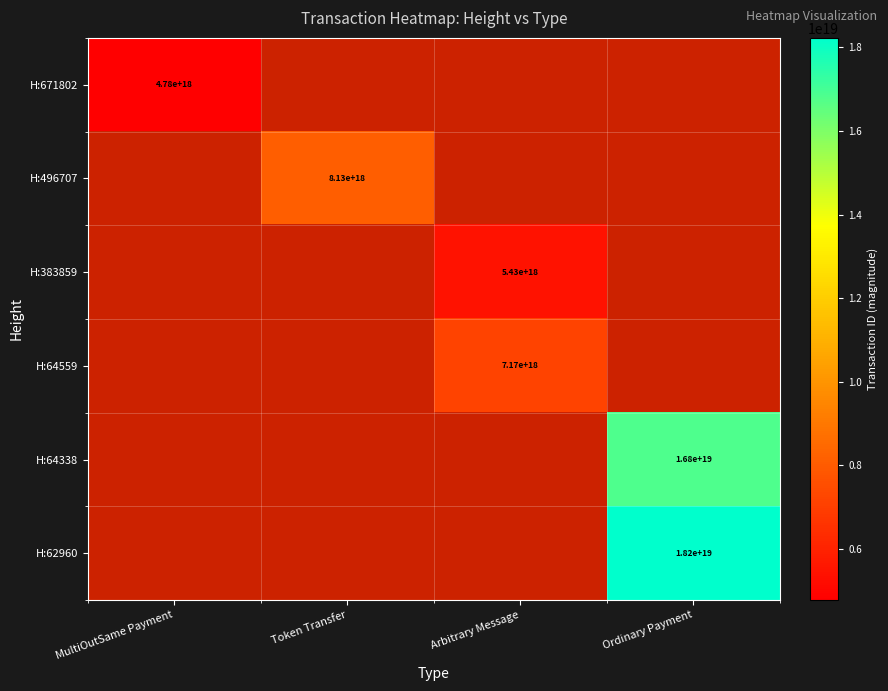

Is it true that H:62960 equals 4006338904831102976 at Ordinary Payment?

False